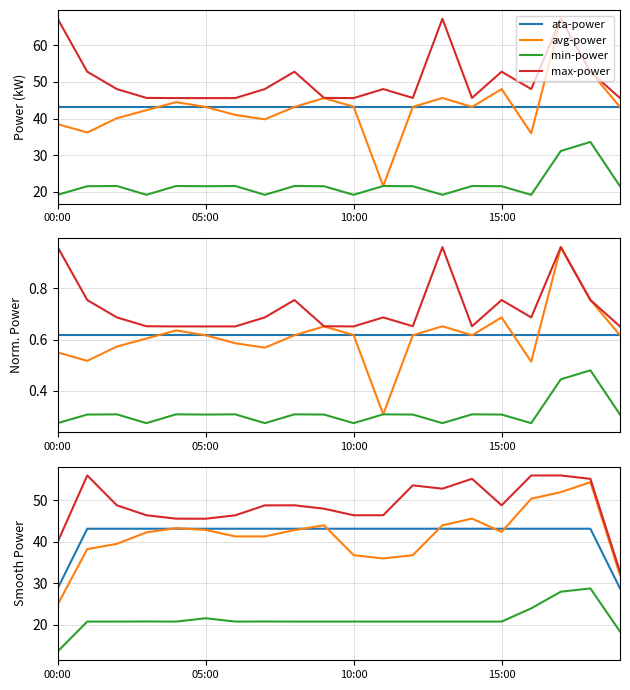

True or false: min-power and ata-power intersect in this chart.

False